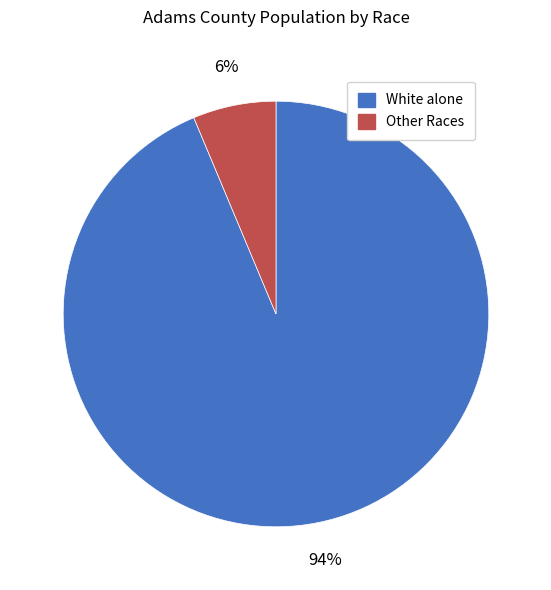

Is there a majority slice in this chart?

Yes